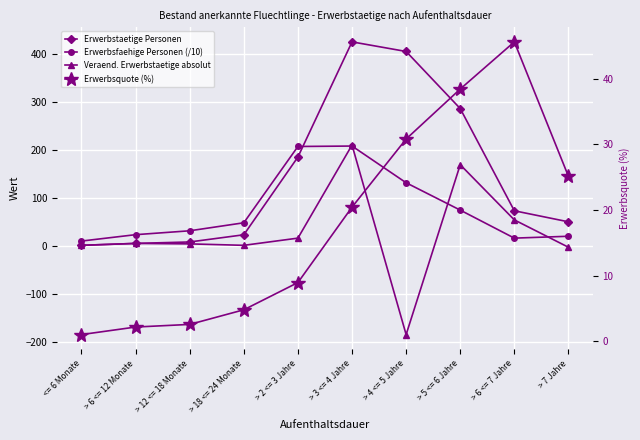

Is the value of Erwerbsfaehige Personen (/10) at > 18 <= 24 Monate greater than the value of Veraend. Erwerbstaetige absolut at > 7 Jahre?

Yes